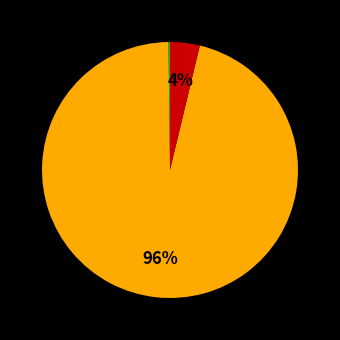

To the nearest percent, what is the average slice percentage?

33%